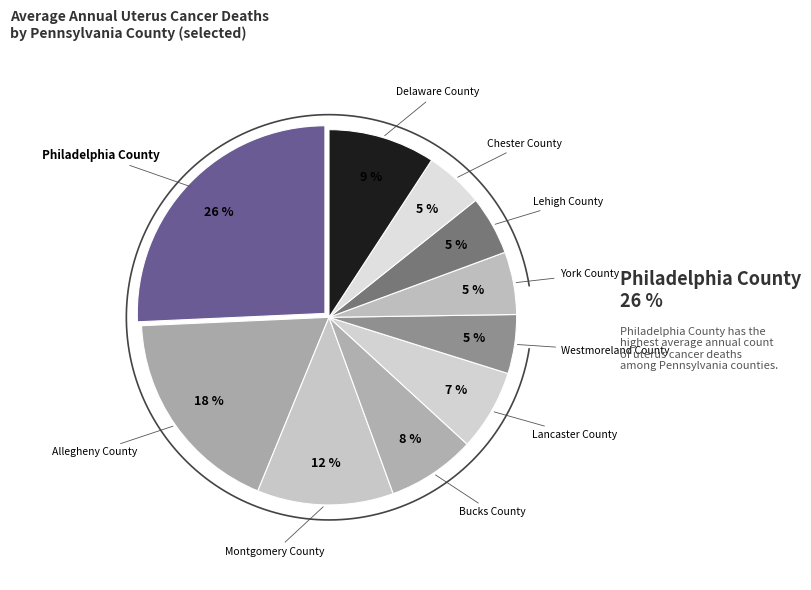

Which slice is the smallest?

Westmoreland County